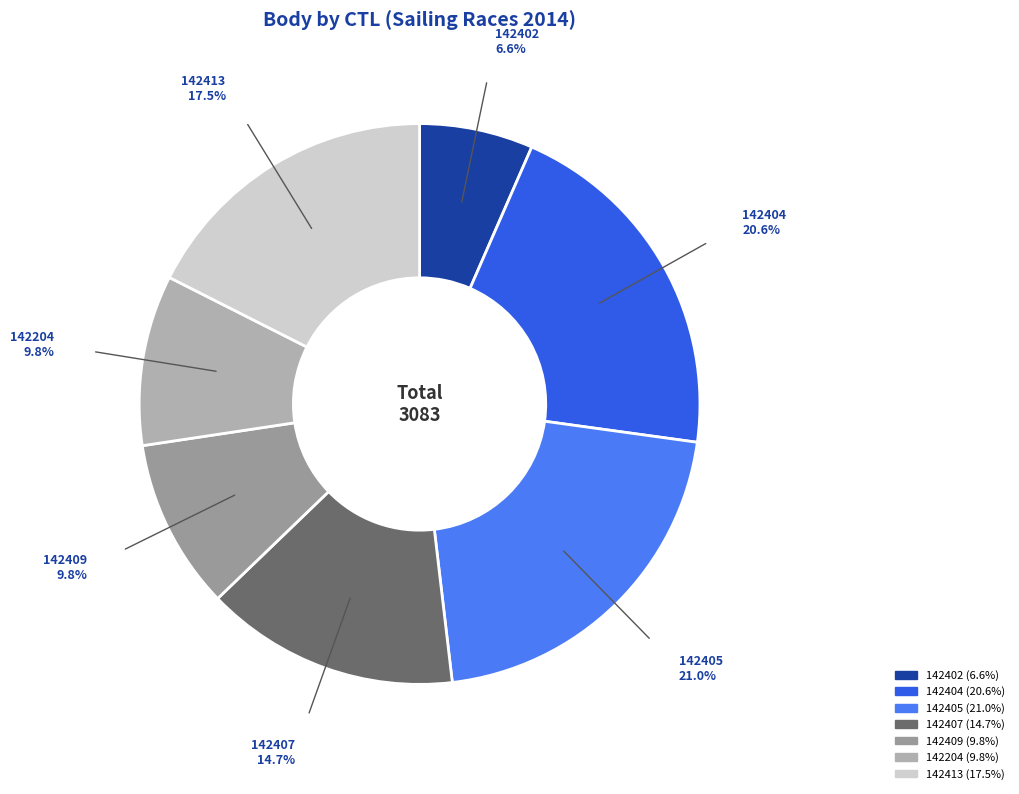

Is there any slice that represents more than half of the pie?

No